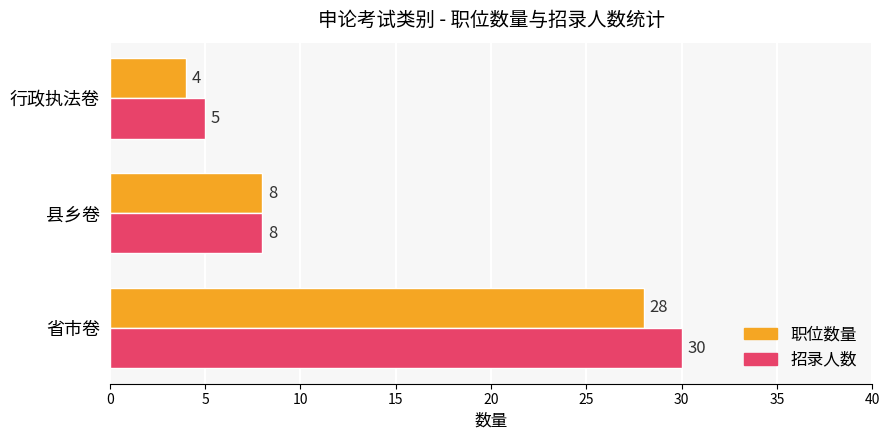

What is the average value of the 职位数量 series?

13